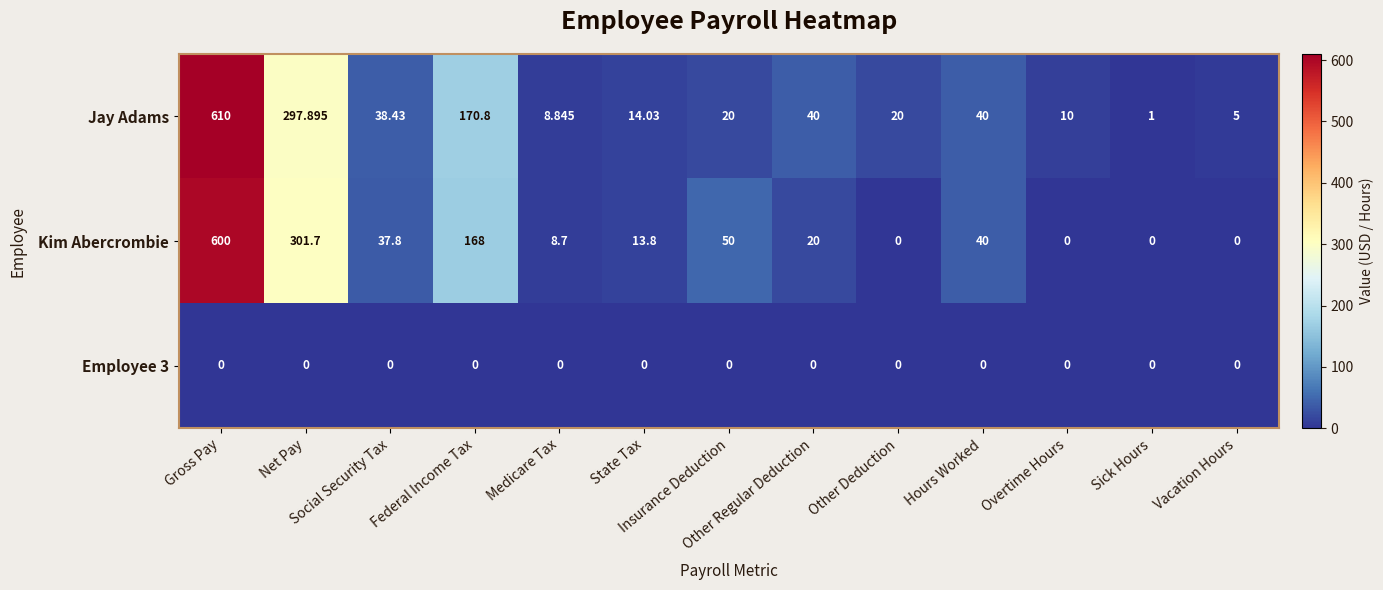

Which series has the widest spread of values?

Jay Adams